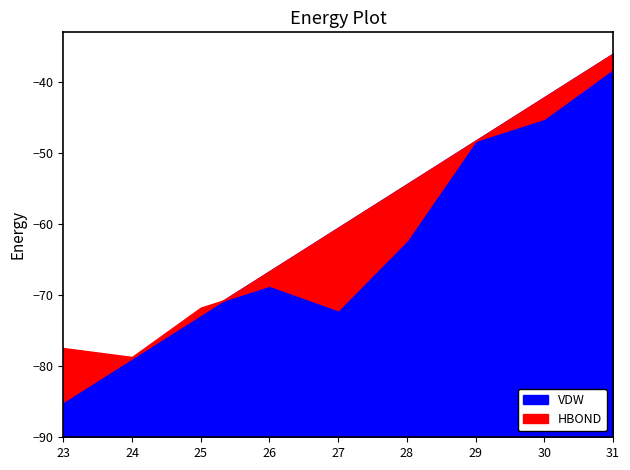

What are all the series names shown in the legend?

HBOND, VDW